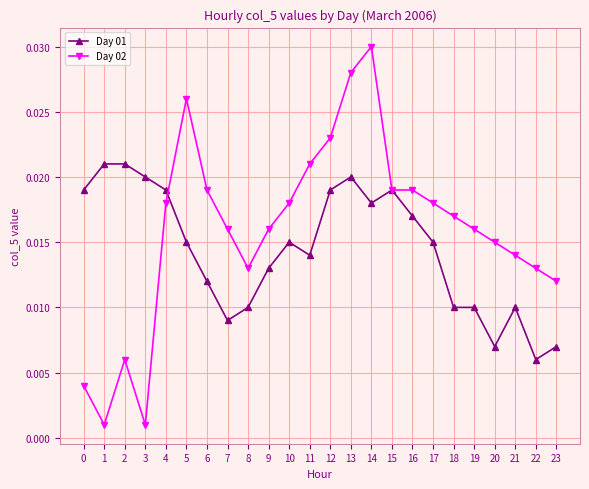

At which category does Day 02 reach its first local valley?

1